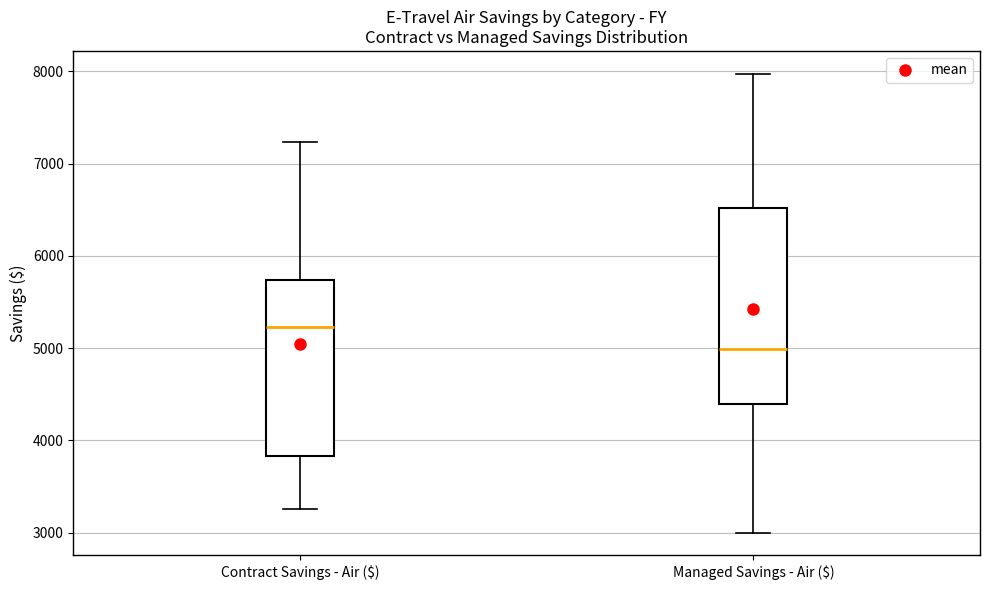

Where does the upper whisker of the box for Managed Savings - Air ($) end on the y-axis? The values are not printed on the chart, so give them approximately, as read against the axis.

8000